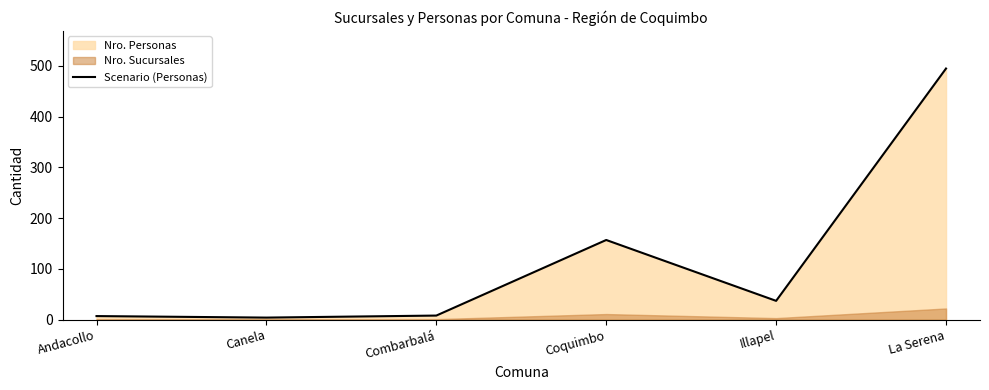

How many values are below 37?

3